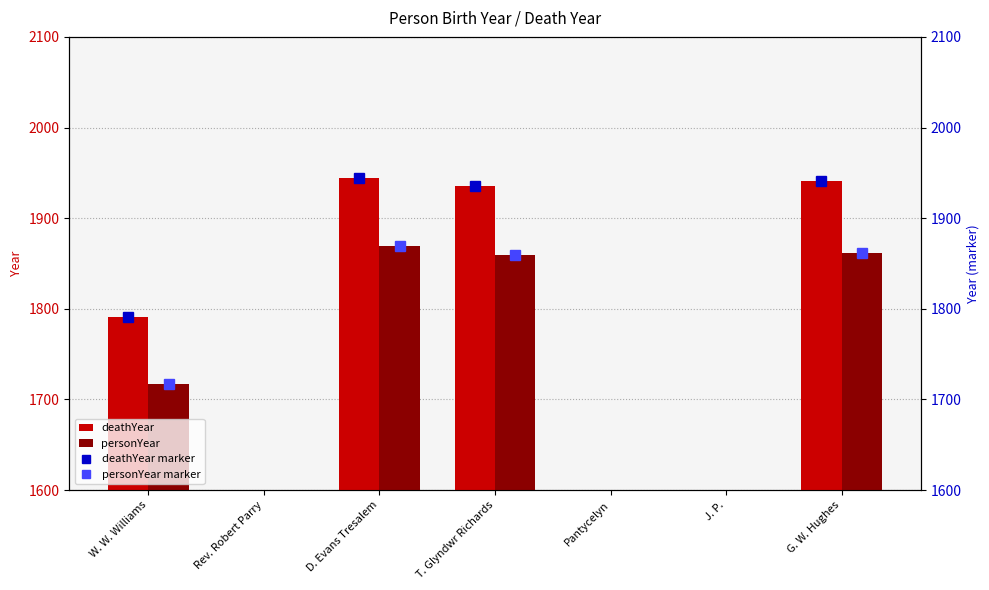

The personYear series shows 420 at G. W. Hughes. True or false?

False